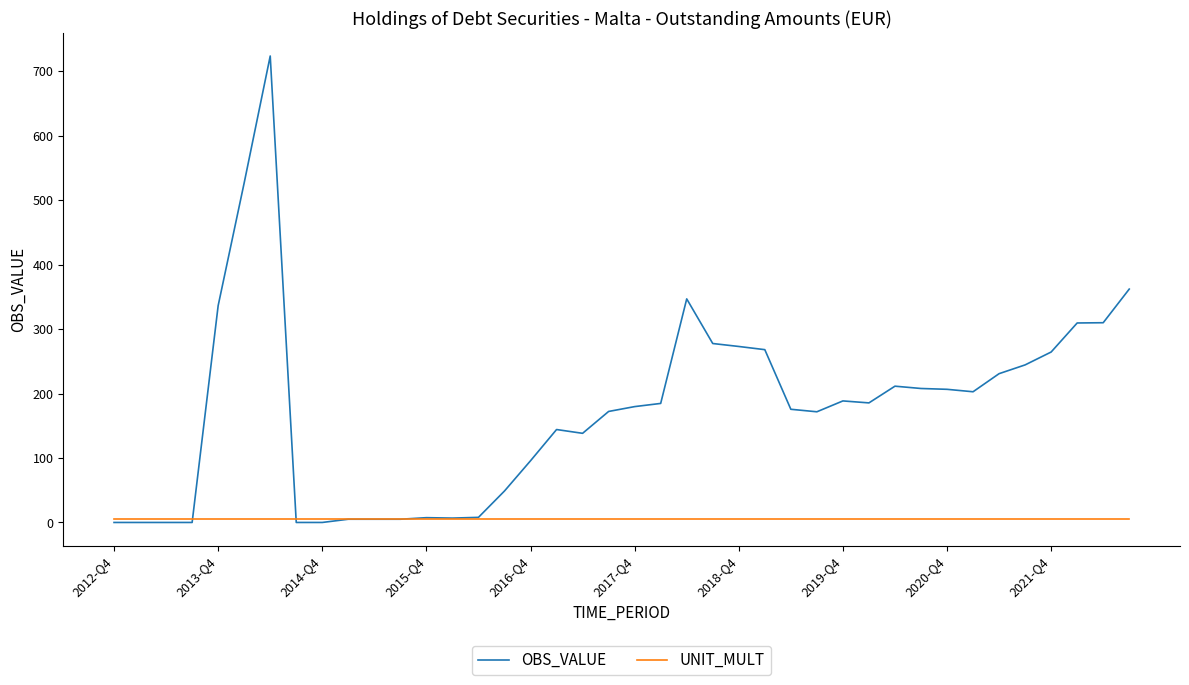

What is the greatest value displayed?

723.5